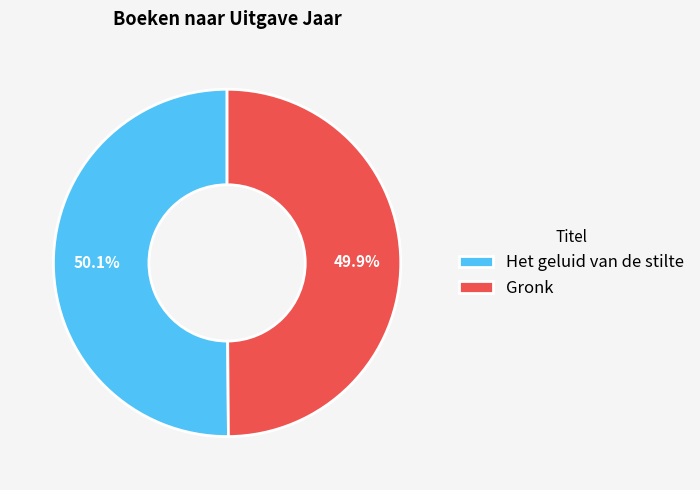

Approximately how many times larger is the value at Gronk compared to Het geluid van de stilte?

1.0